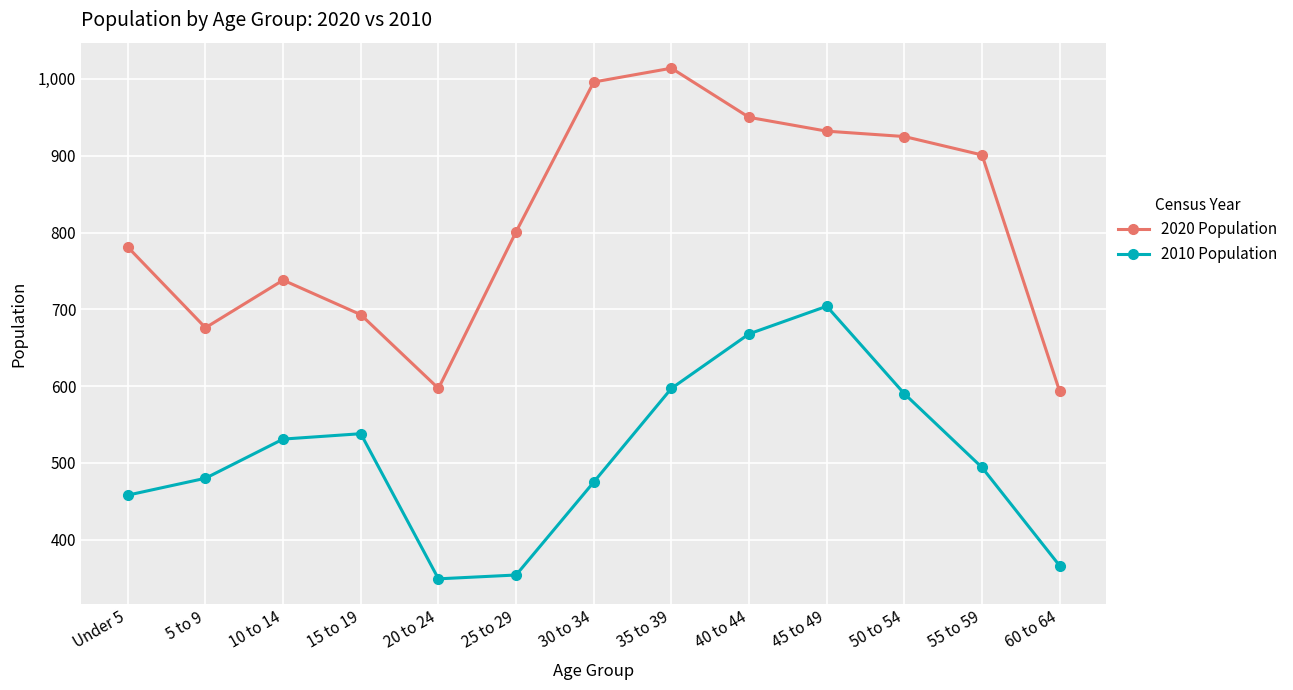

At 15 to 19, list the series in order from smallest to largest.

2010 Population, 2020 Population